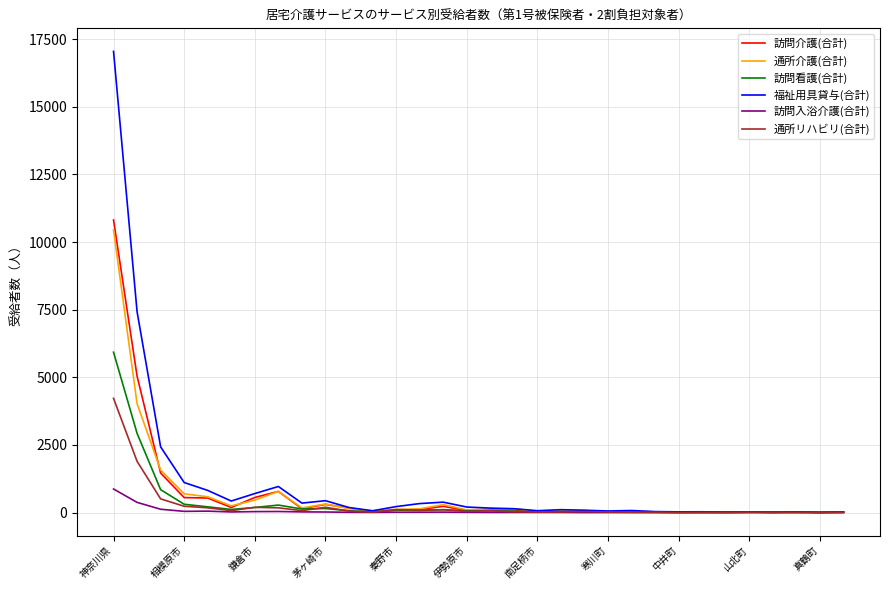

What is the minimum value for 通所リハビリ(合計)?

3